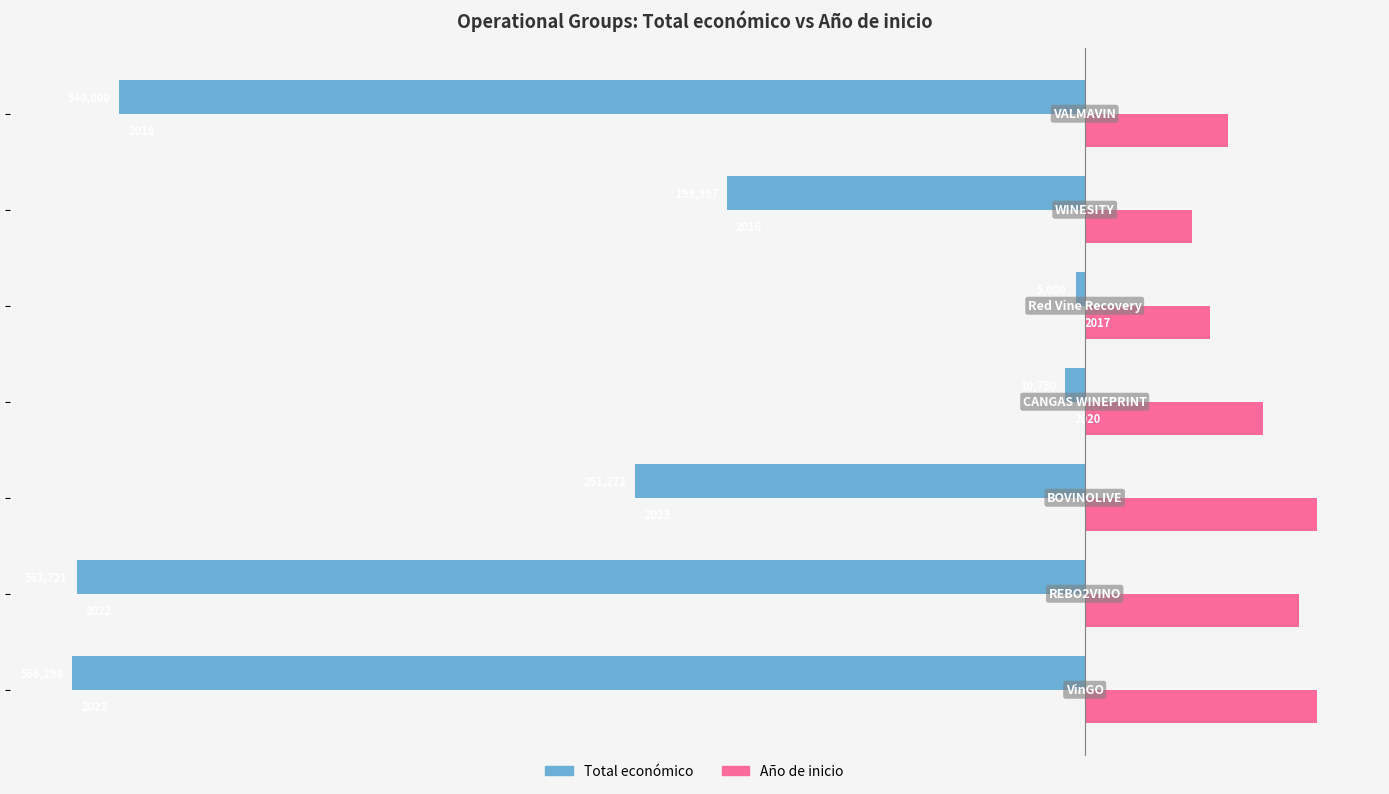

What are all the series names shown in the legend?

Total económico, Año de inicio